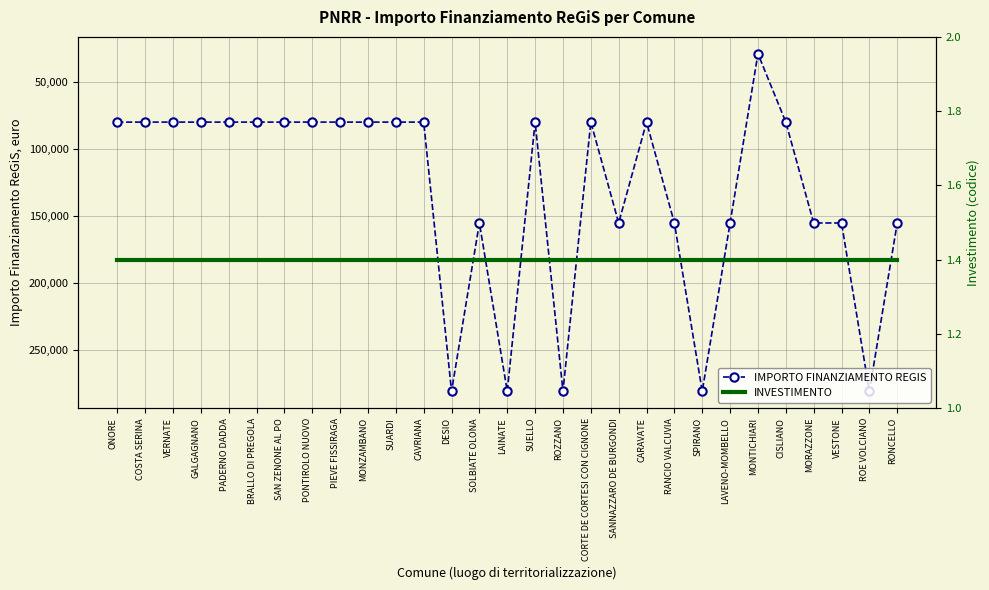

Which category has the highest value in the INVESTIMENTO series?

ONORE